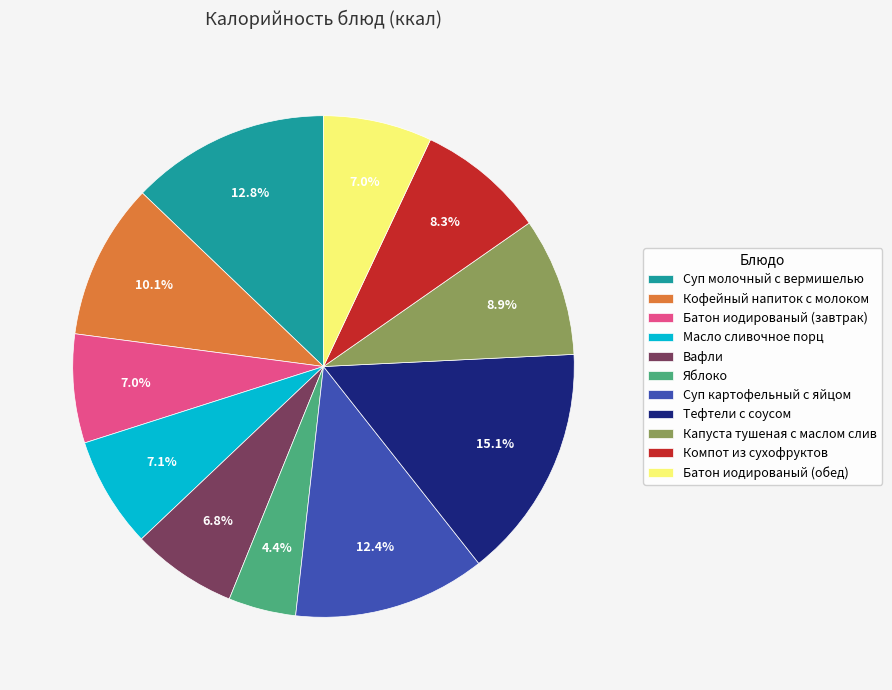

Combined, what portion of the pie is Вафли and Тефтели с соусом?

21.9%